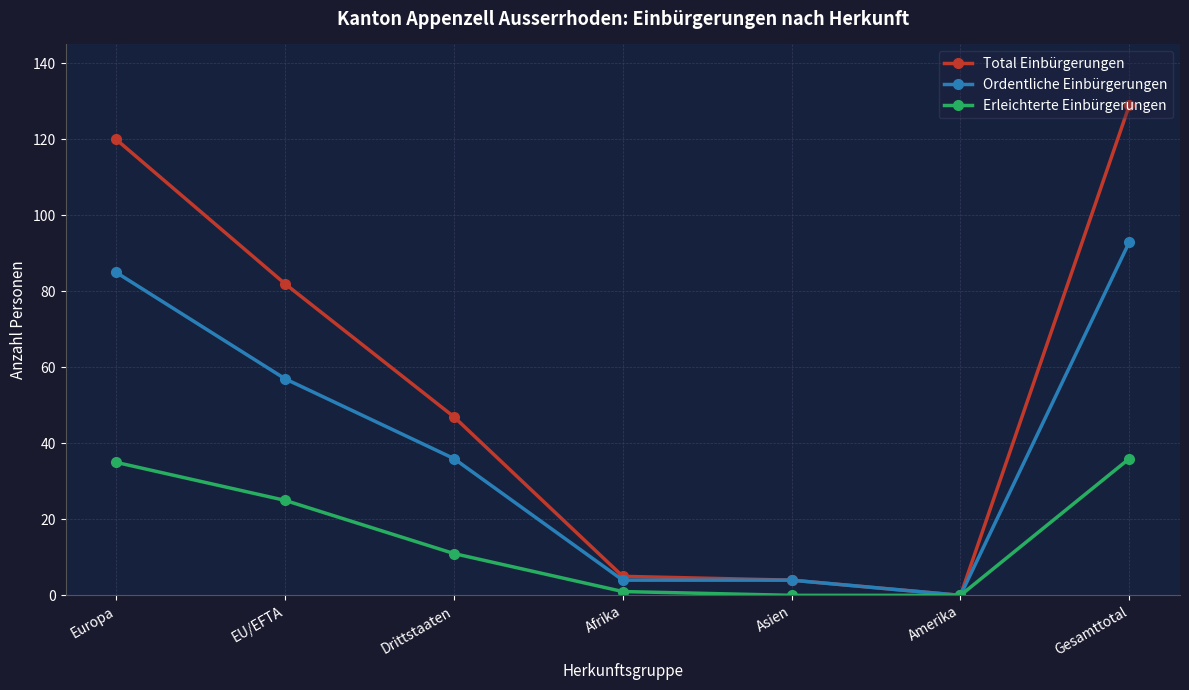

Which series changed the most between Amerika and Gesamttotal?

Total Einbürgerungen